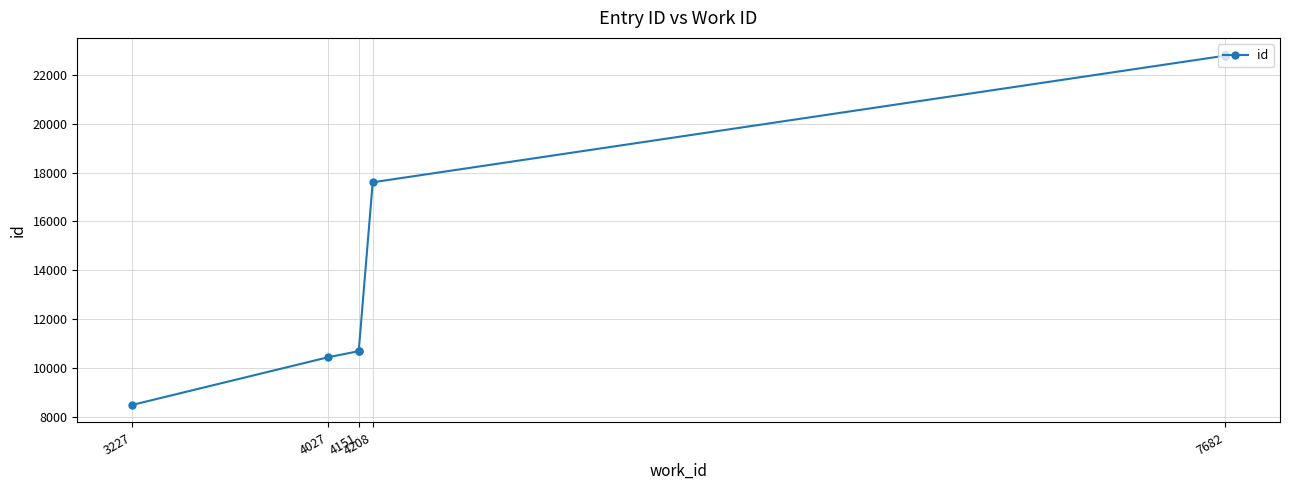

Is it true that the value at 7682 is 22793?

True